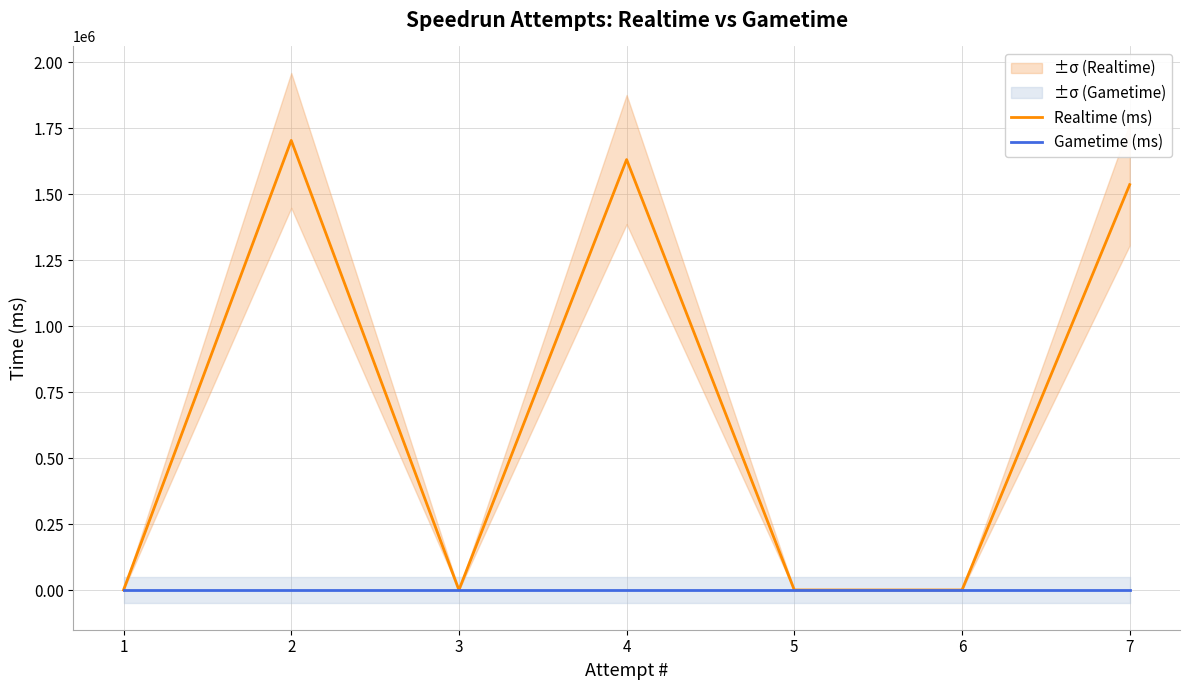

At which label does Gametime (ms) reach its peak?

1